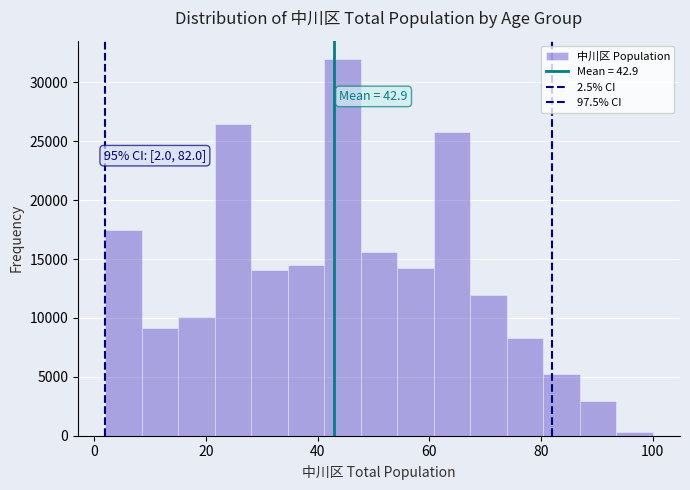

Around what value on the x-axis is the tallest bar? Give the approximate position of its centre, as read against the axis.

44